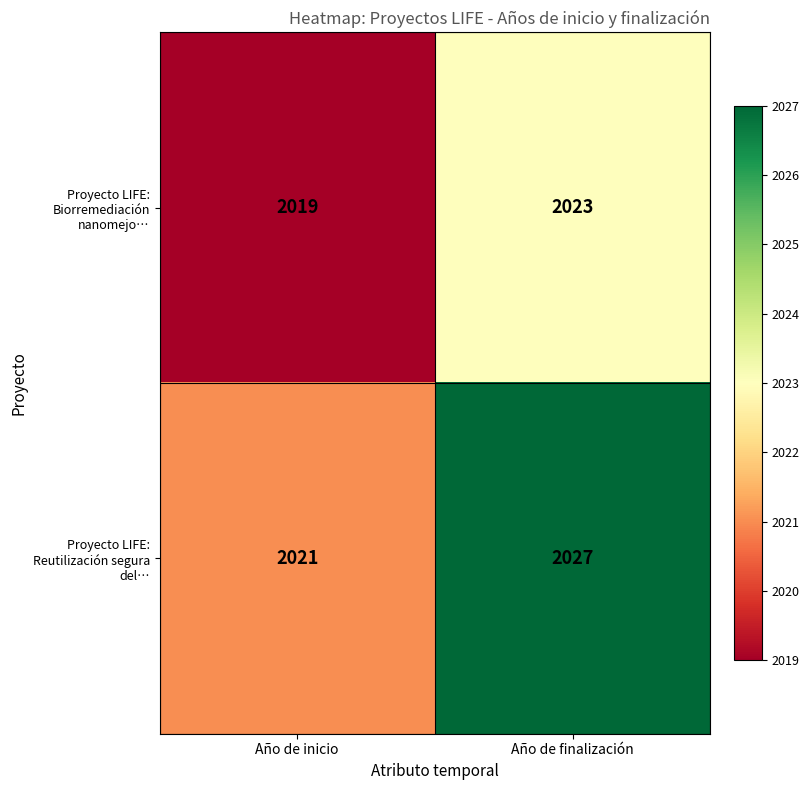

At which category does the chart reach its peak across all series?

Año de finalización